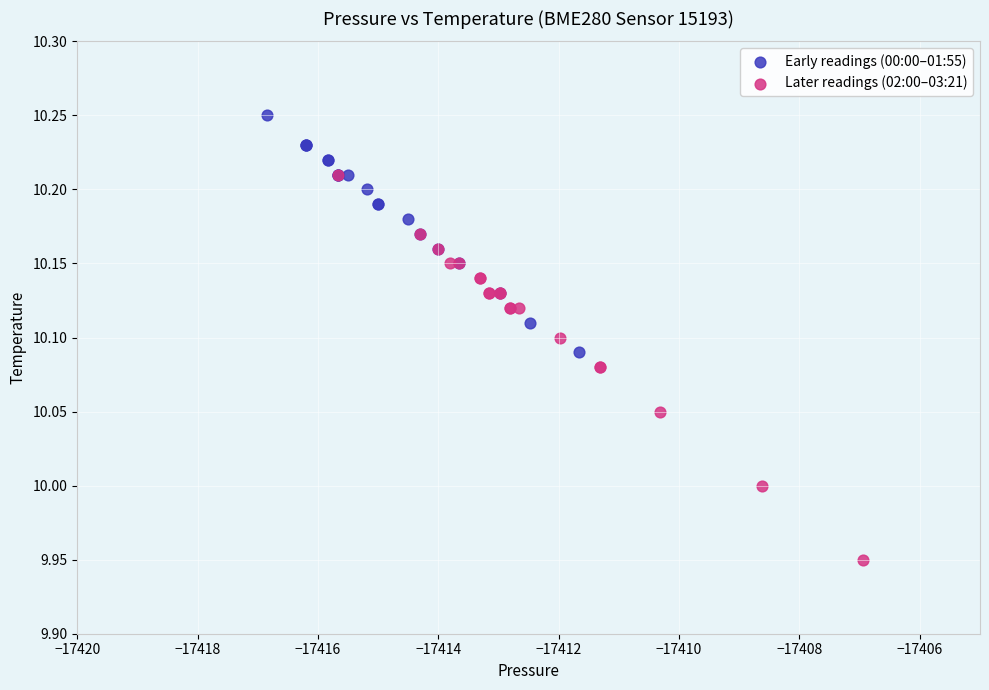

What are all the series names shown in the legend?

Early readings (00:00–01:55), Later readings (02:00–03:21)